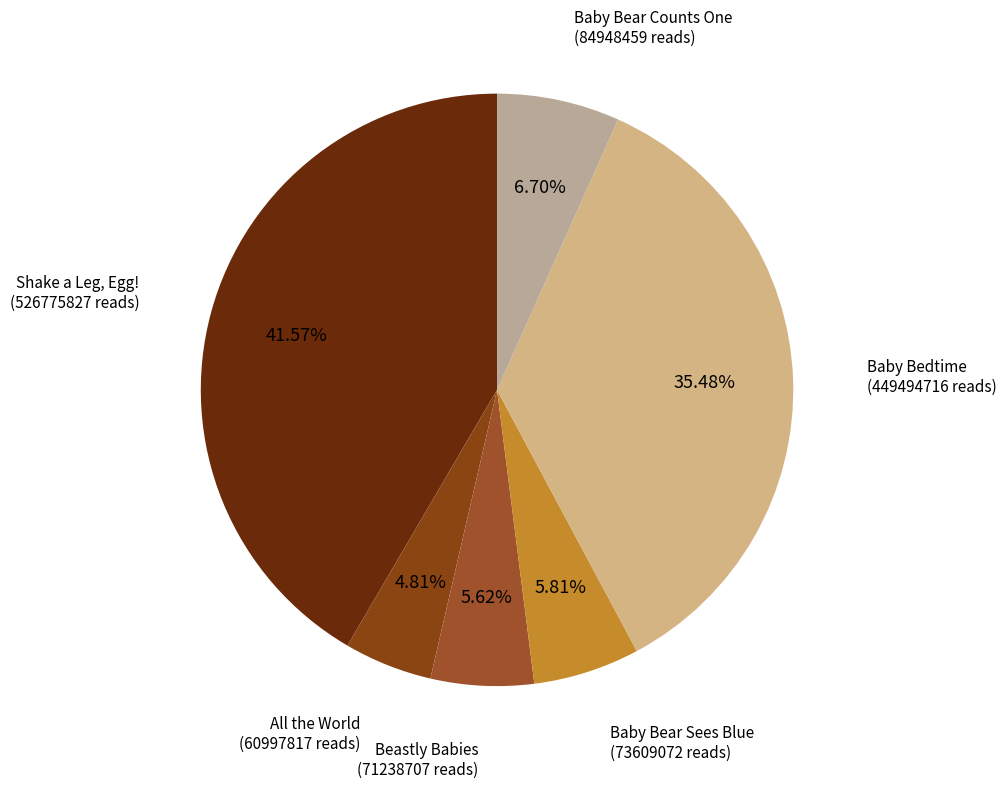

What percentage is NOT represented by Shake a Leg, Egg!?

58.4%